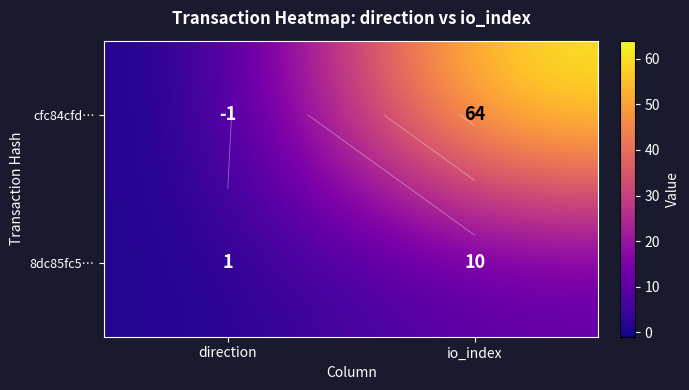

True or false: 8dc85fc5… has a value of 2 at direction.

False